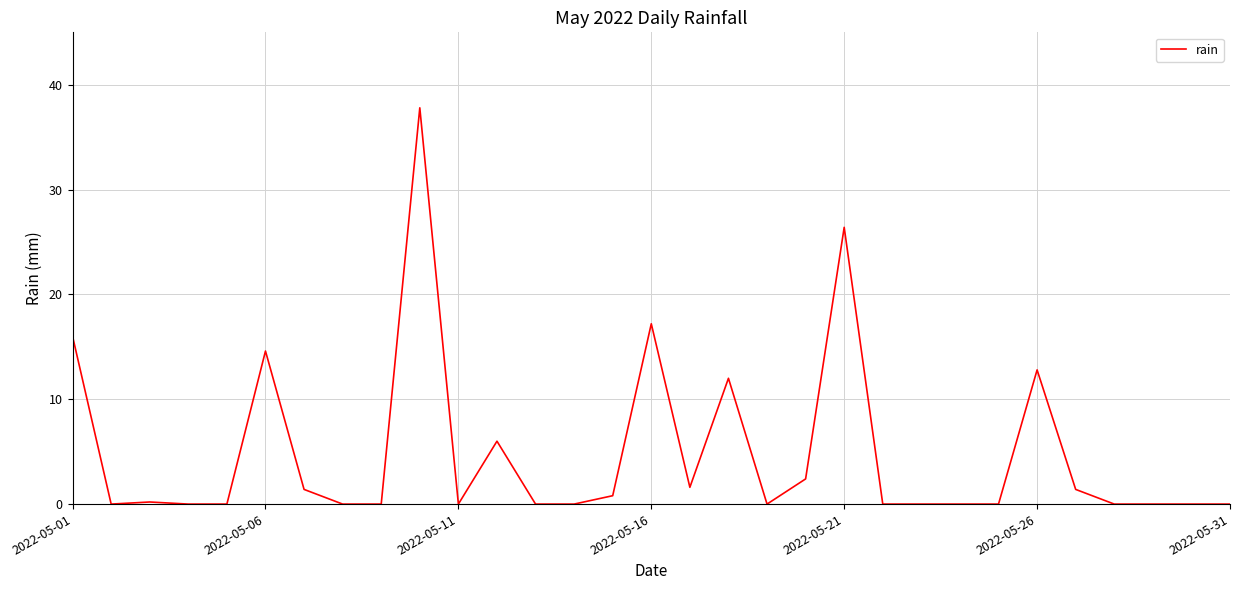

Does the chart display data point markers on the line(s)?

No